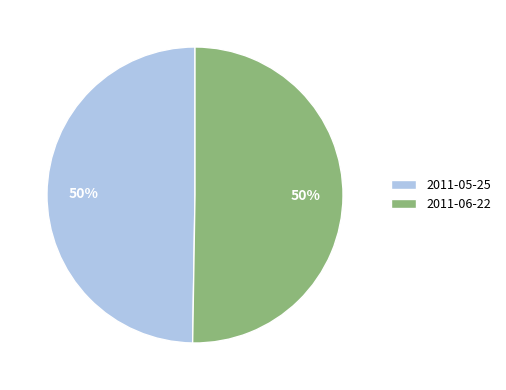

Combined, do 2011-05-25 and 2011-06-22 account for over 50%?

Yes